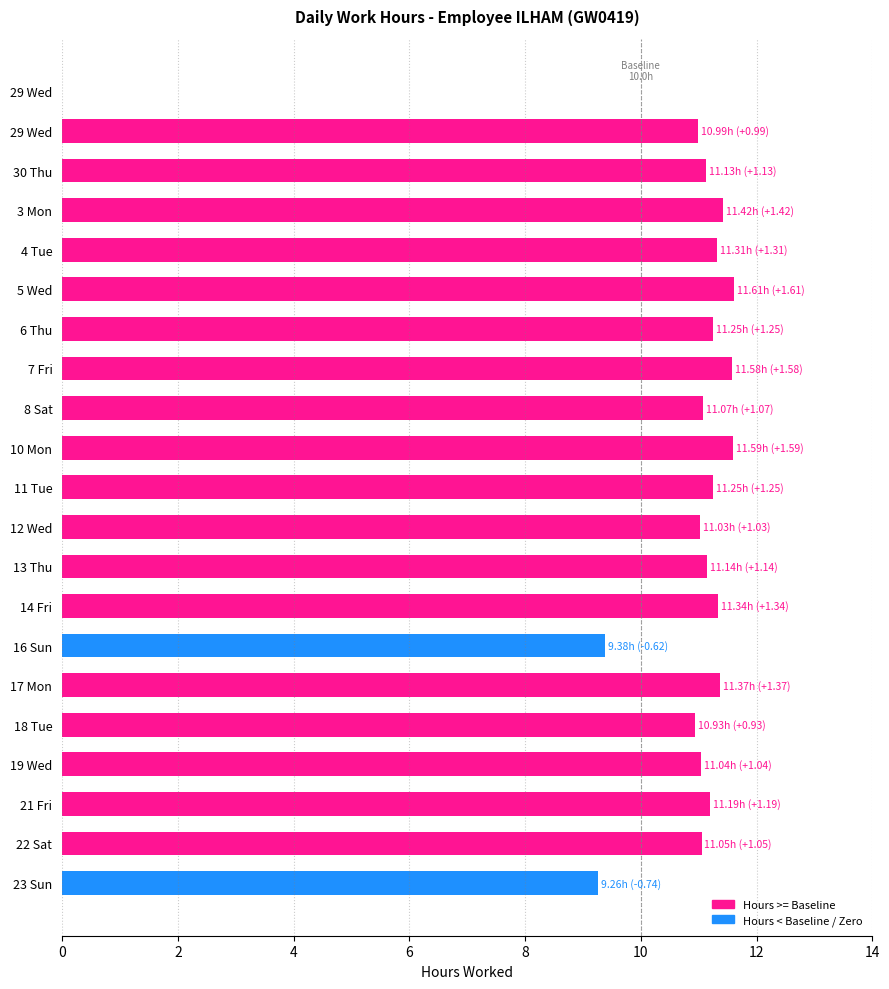

How many values are above zero?

20